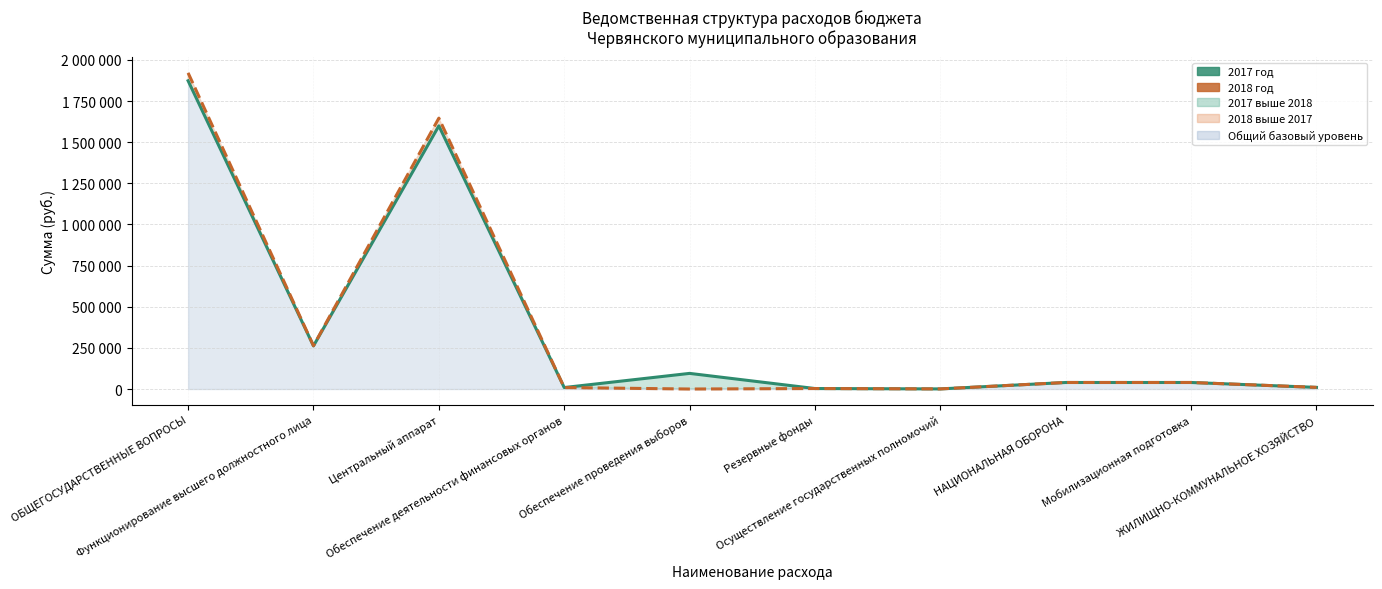

Reading left to right, list all the values displayed in this chart.

2017 год: 1873100	262000	1599100	9000	95000	3000	700	39700	39700	10000
2018 год: 1921000	263000	1646000	9000	0	3000	700	39800	39800	10000